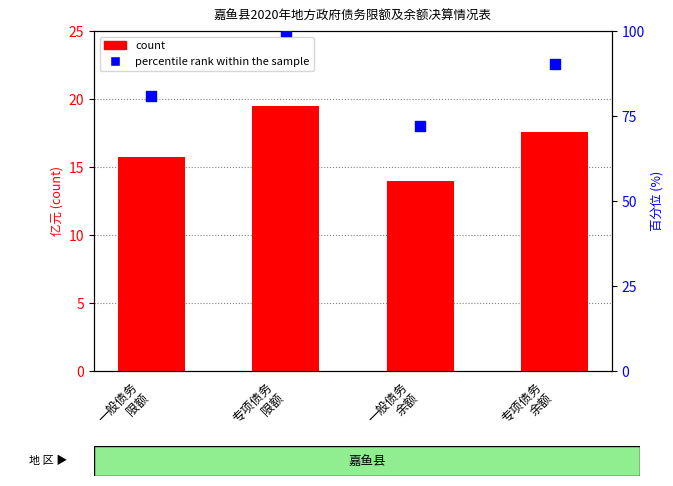

What is the total value across all series at 专项债务
限额?

119.5